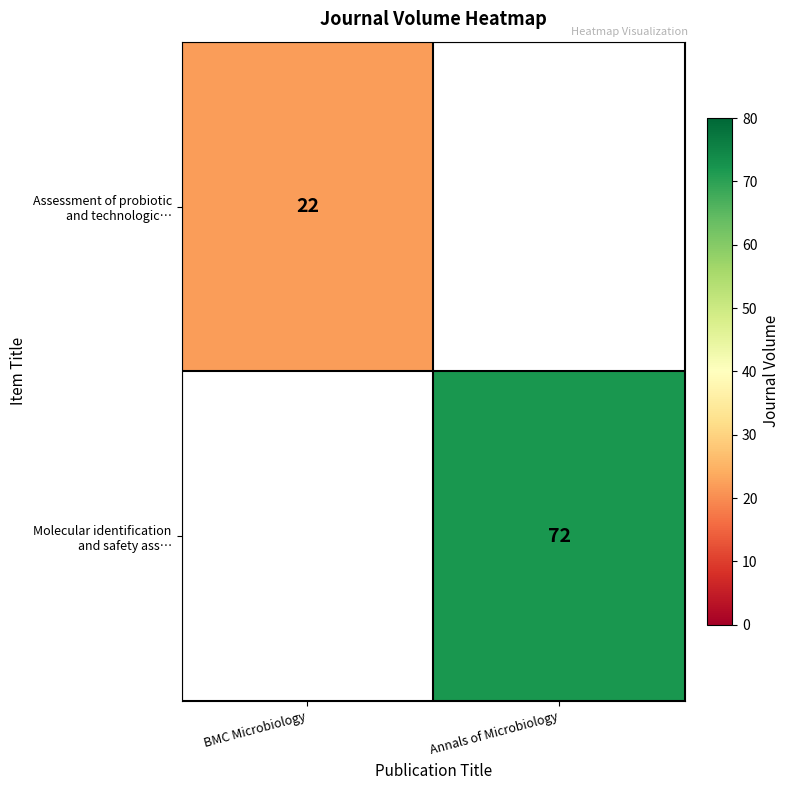

Rank the categories by Molecular identification and safety ass… value from highest to lowest.

BMC Microbiology, Annals of Microbiology